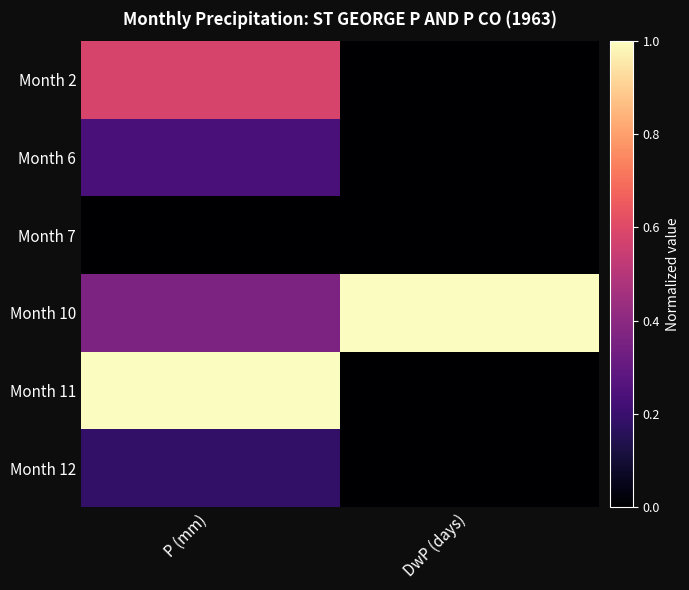

What is the total value across all series at DwP (days)?

1.0